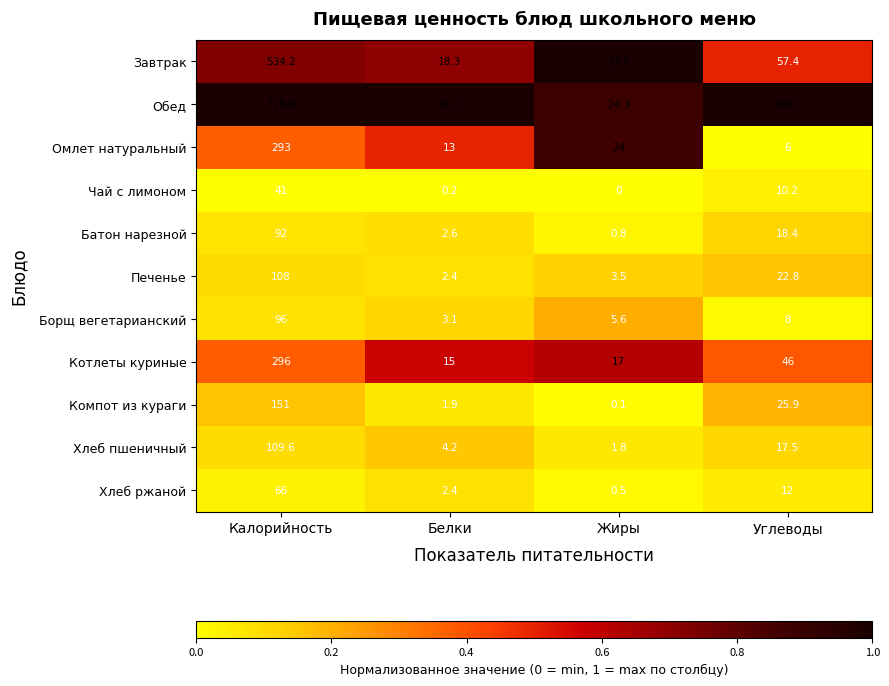

What is the sum of the Омлет натуральный values at Жиры and Белки?

37.0